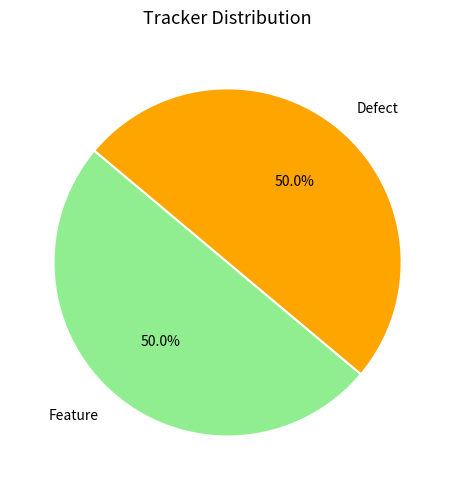

Is the sum of Defect and Feature greater than half?

Yes